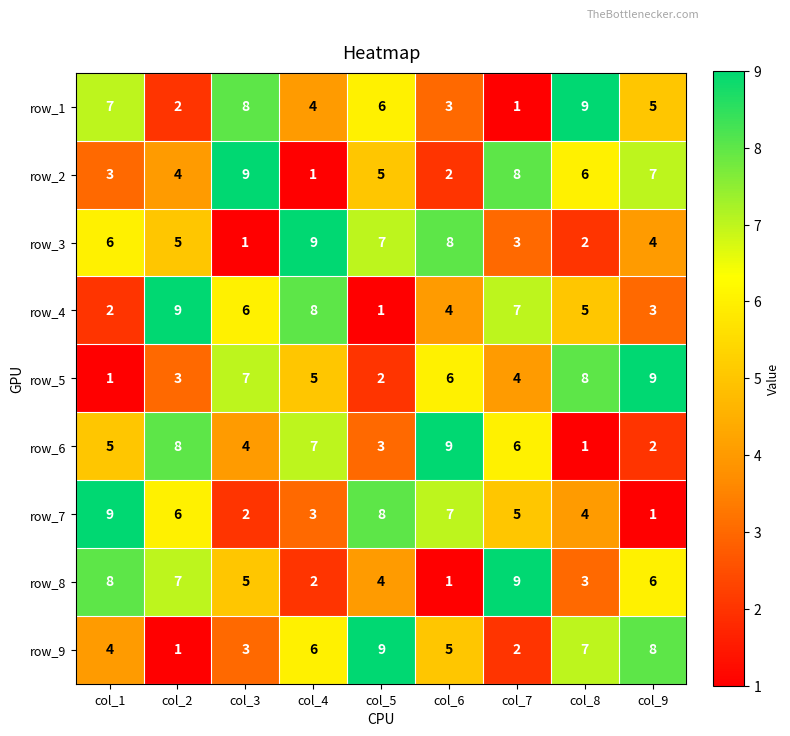

What is the minimum value for row_7?

1